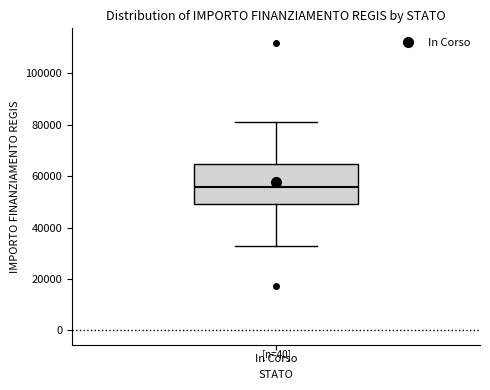

Transcribe this box plot: give where the median line is, the range the box spans, and where the two whiskers end, as read against the y-axis. The values are not printed on the chart, so give them approximately, as read against the axis.

median 56000, box 50000 to 64000, whiskers 32000 to 80000